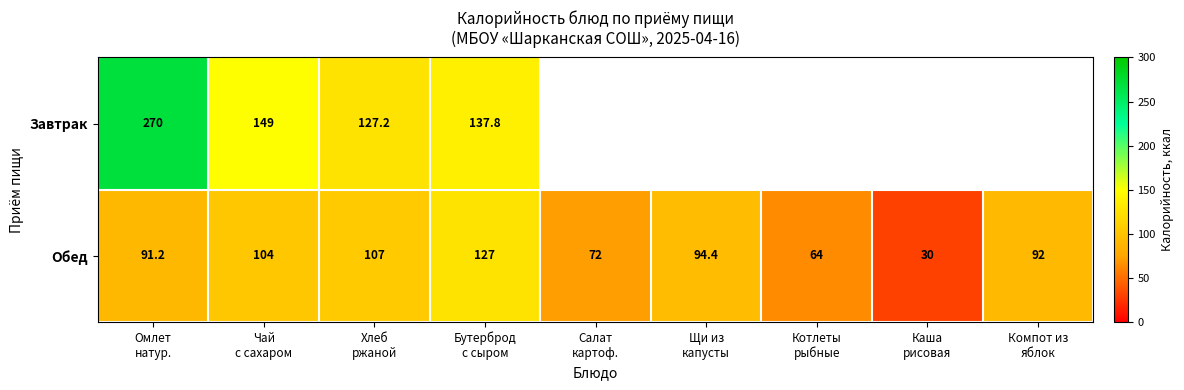

What is the maximum value for Обед?

127.0